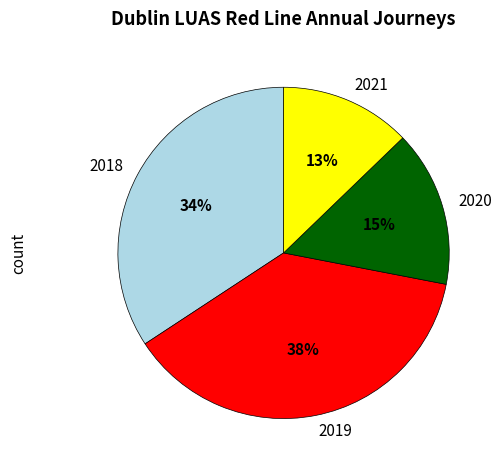

Which slice is the largest?

2019